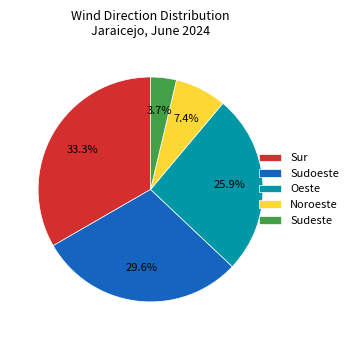

Combined, what portion of the pie is Noroeste and Sudoeste?

37.0%